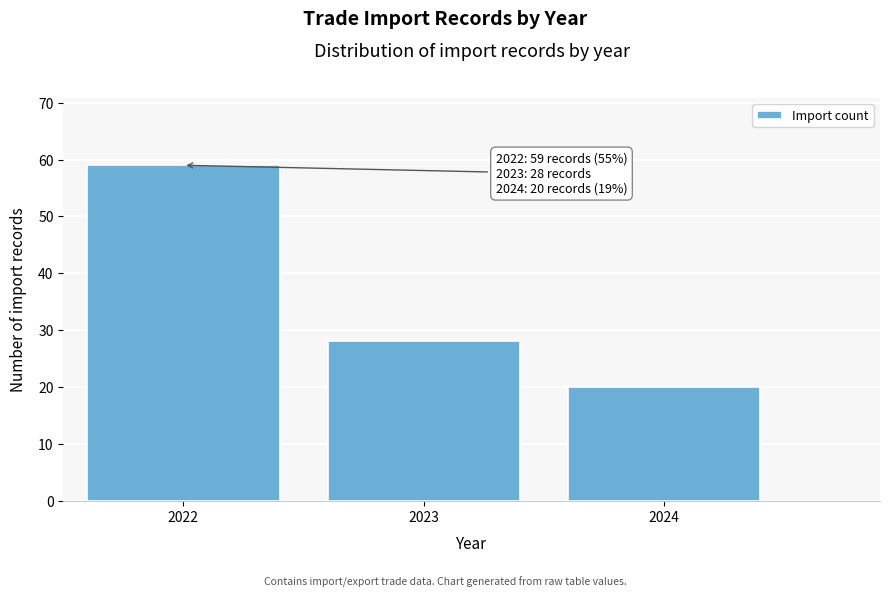

Reading left to right, what are all the values shown in this chart?

59	28	20